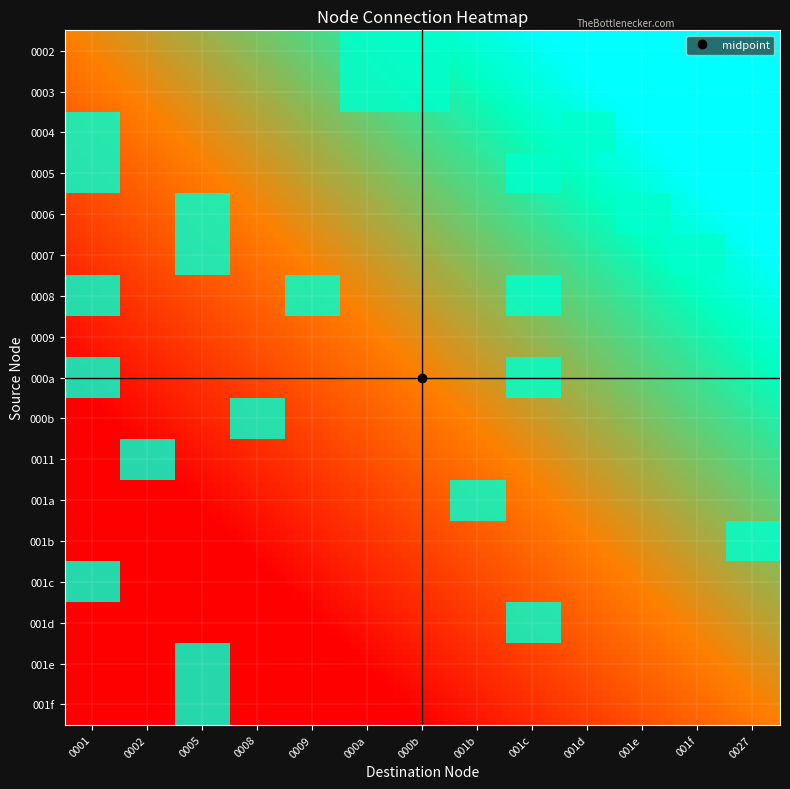

Which series changed the most between 000b and 001e?

0002